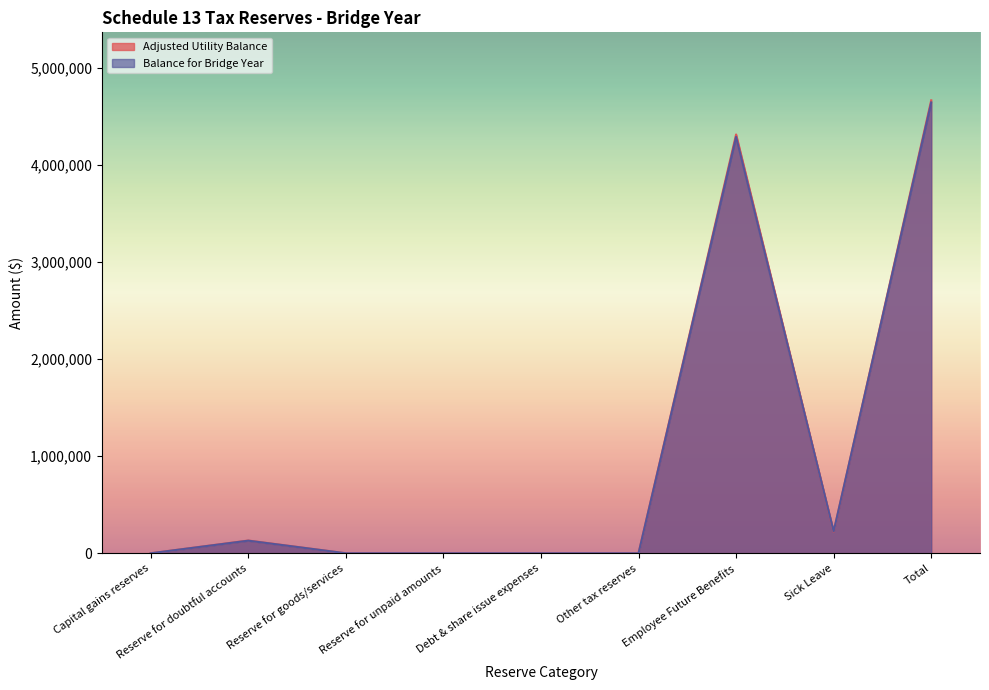

At which category does Adjusted Utility Balance reach its first local peak?

Reserve for doubtful accounts